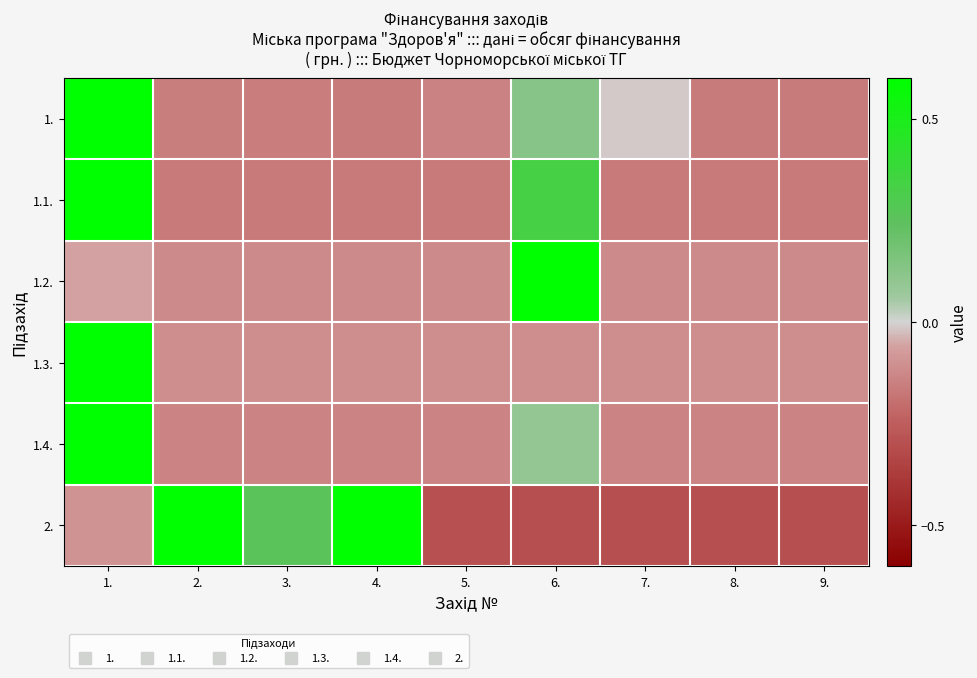

Reading right to left, extract all data points from this chart.

1.: 9.=-0.2	8.=-0.2	7.=-0.0	6.=0.1	5.=-0.1	4.=-0.2	3.=-0.2	2.=-0.2	1.=0.8
1.1.: 9.=-0.2	8.=-0.2	7.=-0.2	6.=0.3	5.=-0.2	4.=-0.2	3.=-0.2	2.=-0.2	1.=0.8
1.2.: 9.=-0.1	8.=-0.1	7.=-0.1	6.=0.9	5.=-0.1	4.=-0.1	3.=-0.1	2.=-0.1	1.=-0.1
1.3.: 9.=-0.1	8.=-0.1	7.=-0.1	6.=-0.1	5.=-0.1	4.=-0.1	3.=-0.1	2.=-0.1	1.=0.9
1.4.: 9.=-0.1	8.=-0.1	7.=-0.1	6.=0.1	5.=-0.1	4.=-0.1	3.=-0.1	2.=-0.1	1.=0.9
2.: 9.=-0.3	8.=-0.3	7.=-0.3	6.=-0.3	5.=-0.3	4.=0.6	3.=0.3	2.=0.7	1.=-0.1